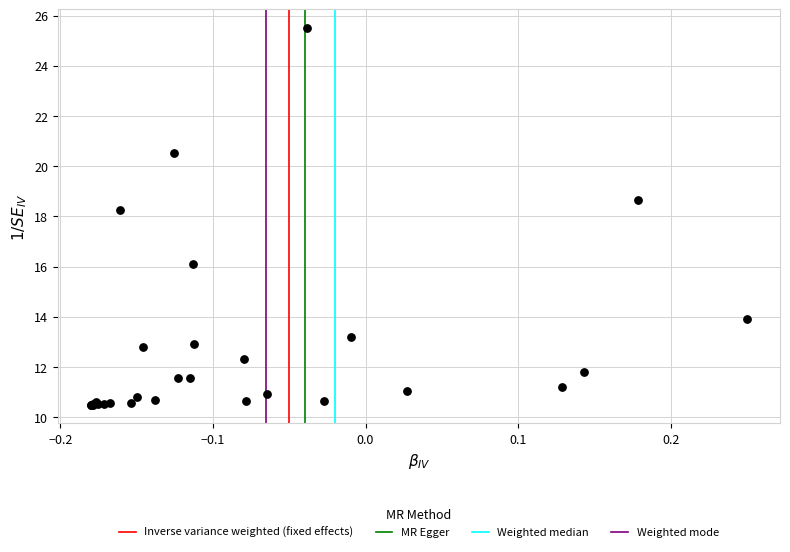

What Y value in the scatter plot is closest to 18?

18.2